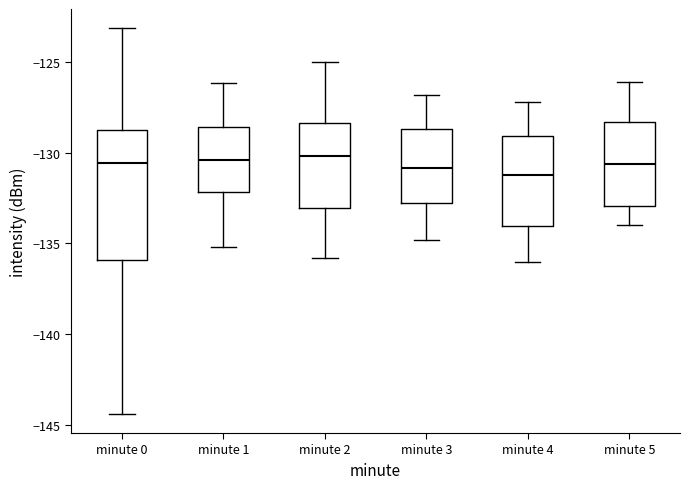

Comparing the boxes themselves (not the whiskers), which one is the tallest?

minute 0